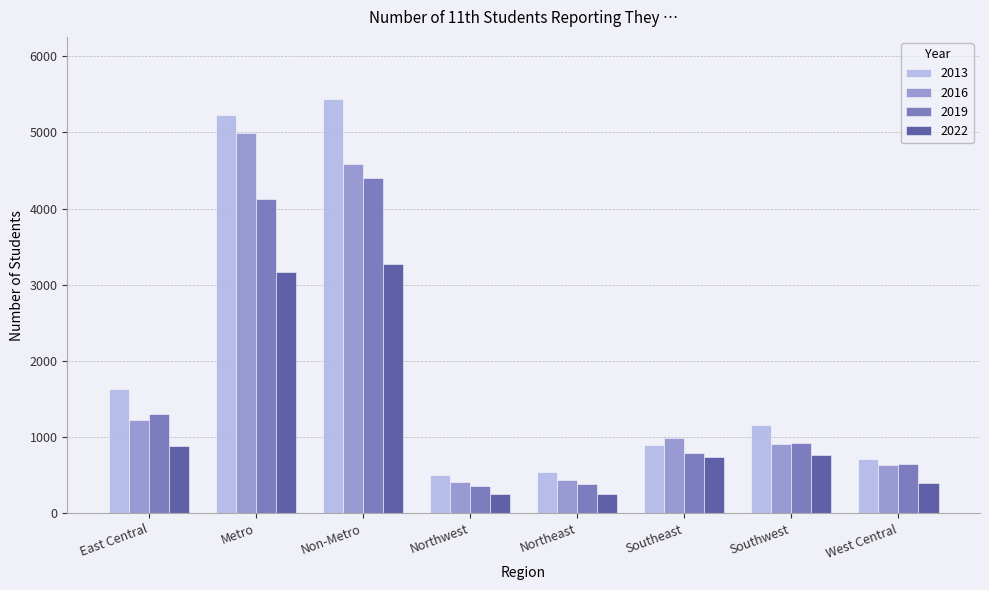

Which series changed the most between Metro and Non-Metro?

2016